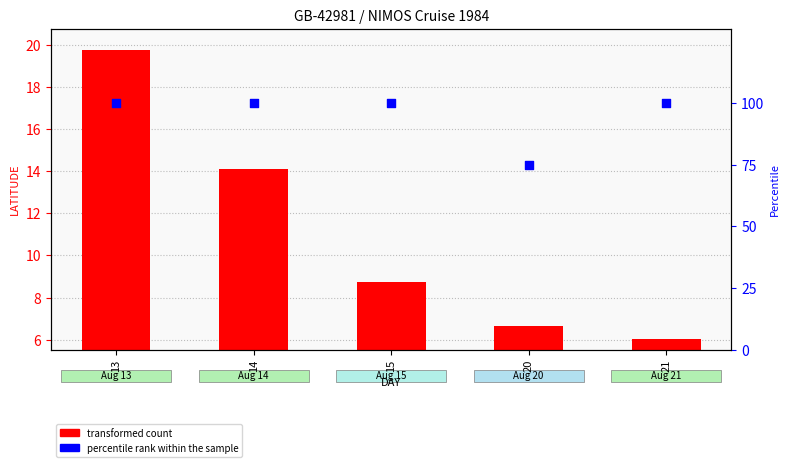

Which series reaches the minimum Y coordinate?

transformed count